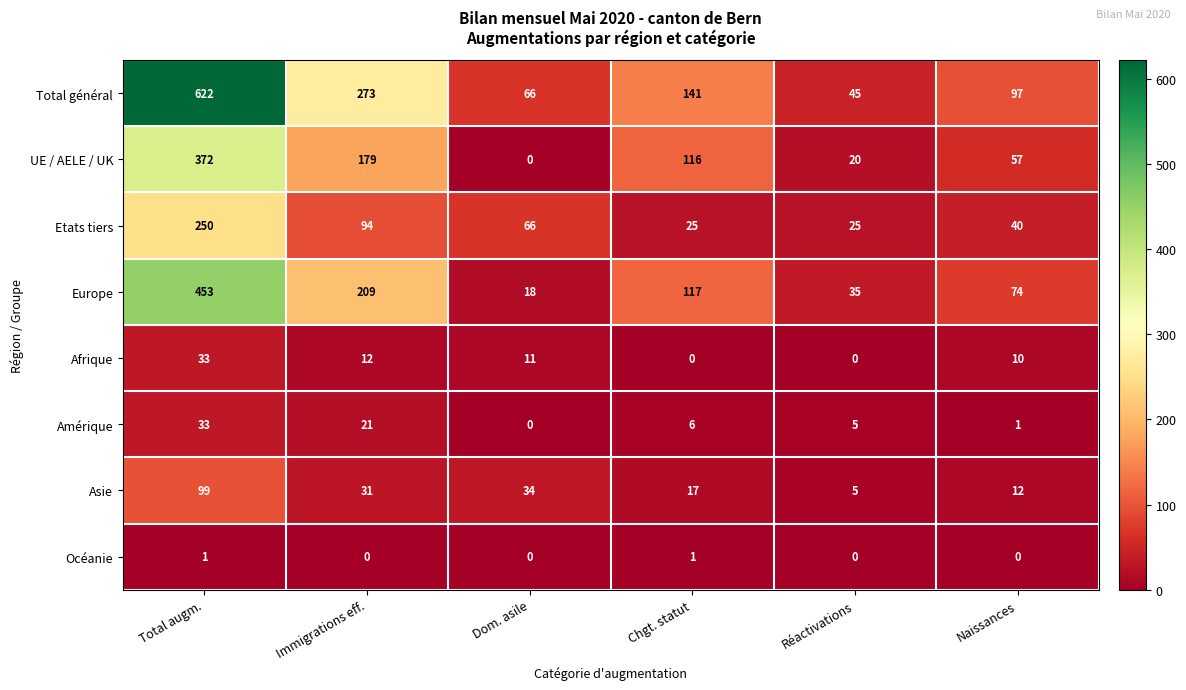

At Chgt. statut, list the series in order from largest to smallest.

Total général, Europe, UE / AELE / UK, Etats tiers, Asie, Amérique, Océanie, Afrique